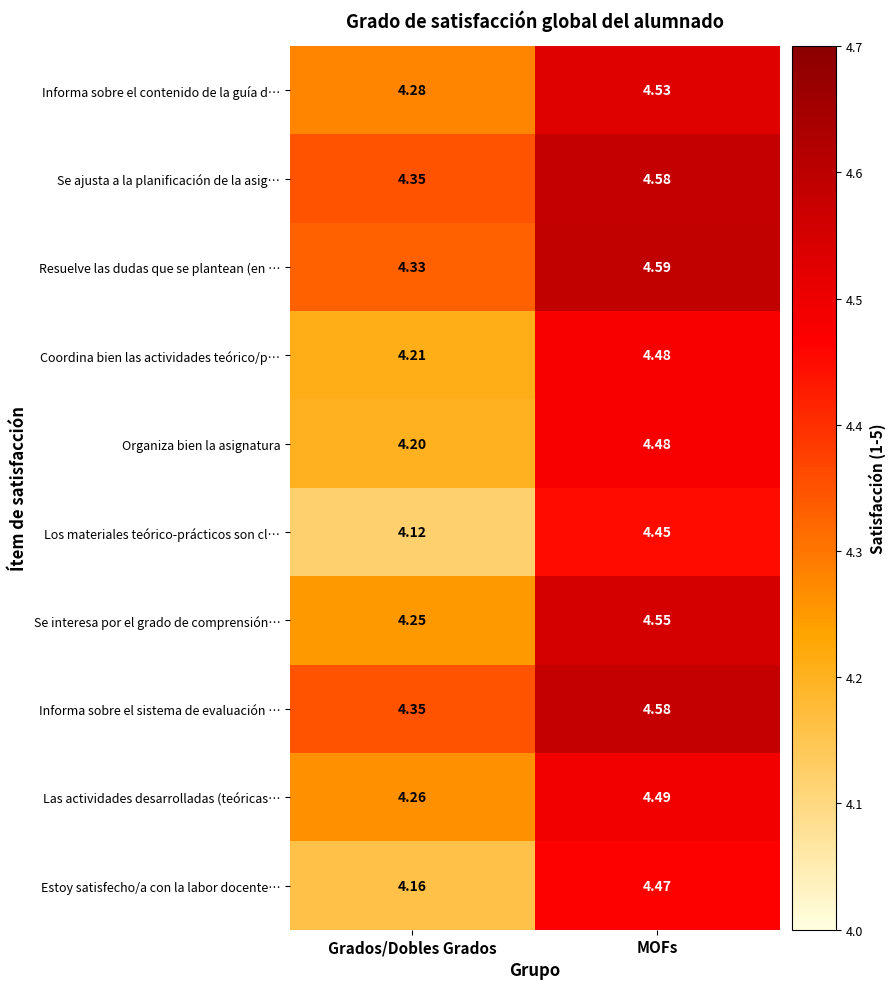

What is the greatest value displayed?

4.6